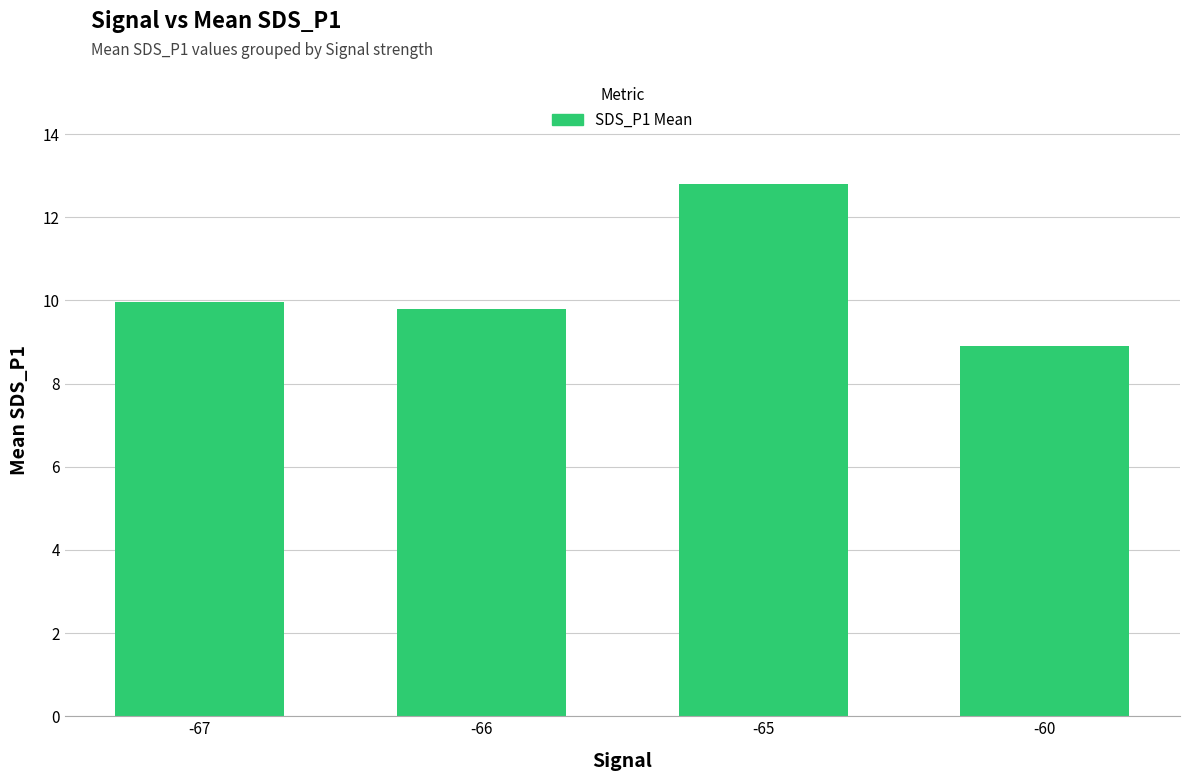

Rank the categories by value from highest to lowest.

-65, -67, -66, -60